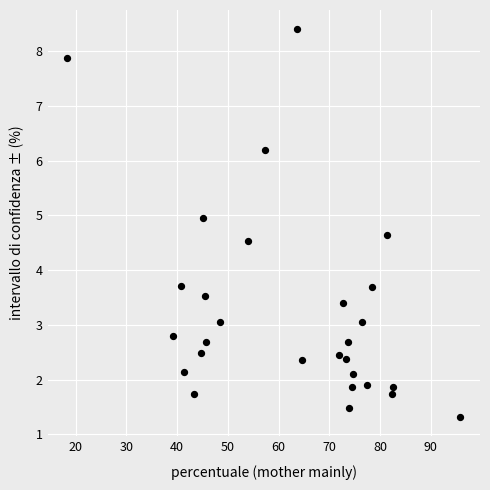

What is the range of Y values (max minus min)?

7.1